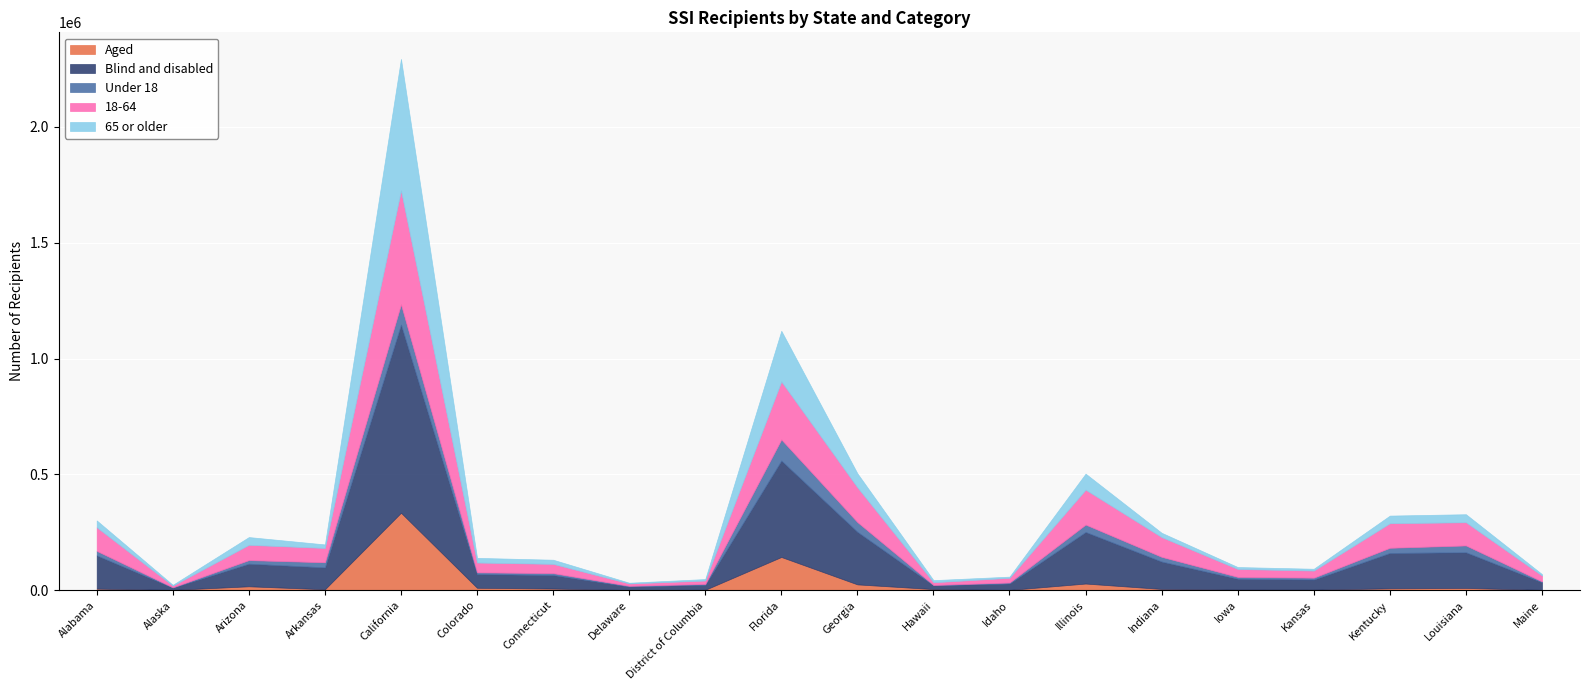

What is the minimum value shown in the chart?

1052